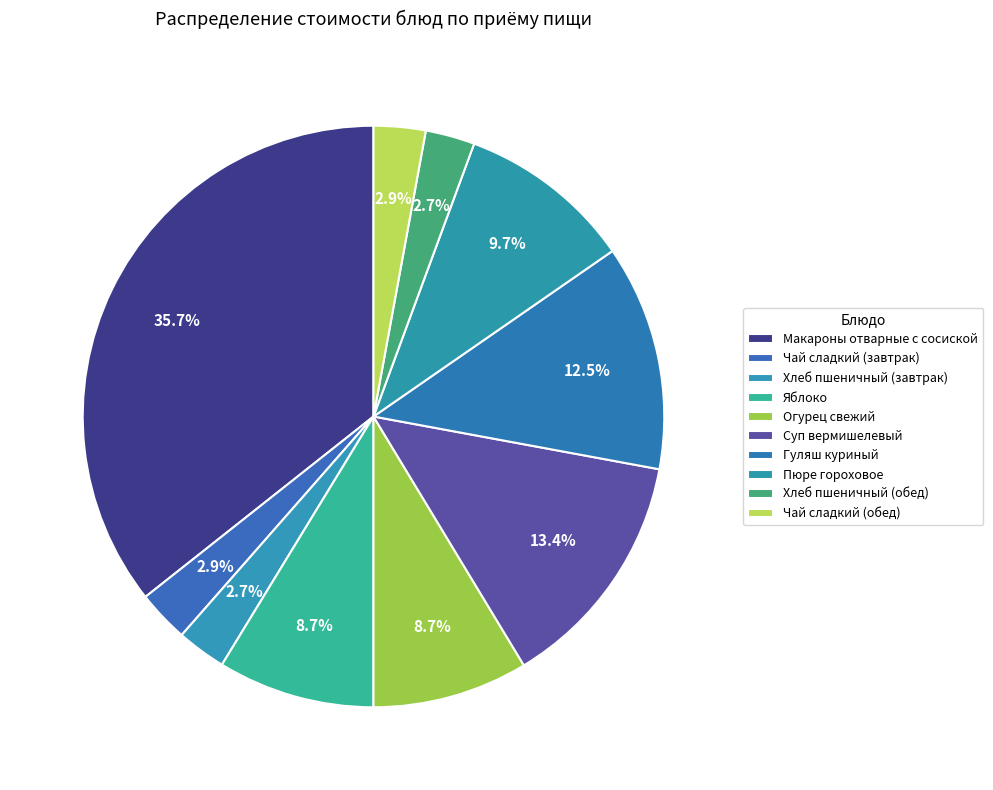

Count the number of slices in the pie.

10